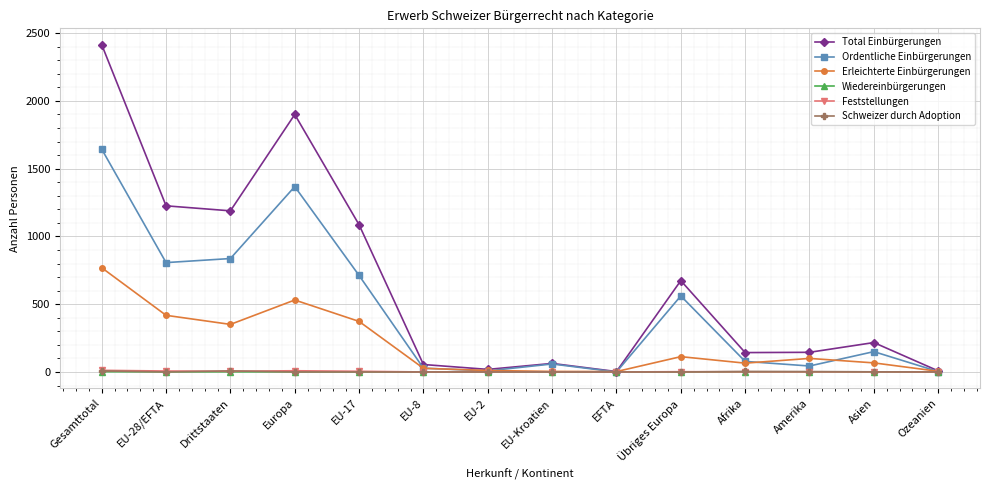

The Schweizer durch Adoption series shows 0 at Übriges Europa. True or false?

True